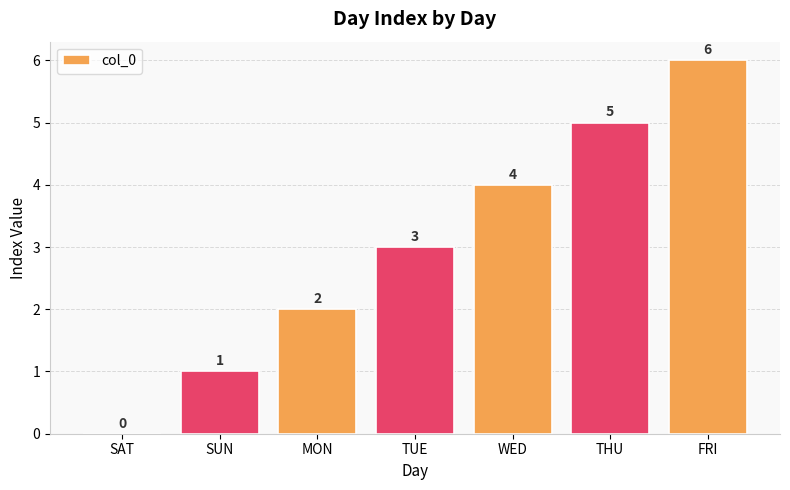

What is the sum of all values?

21